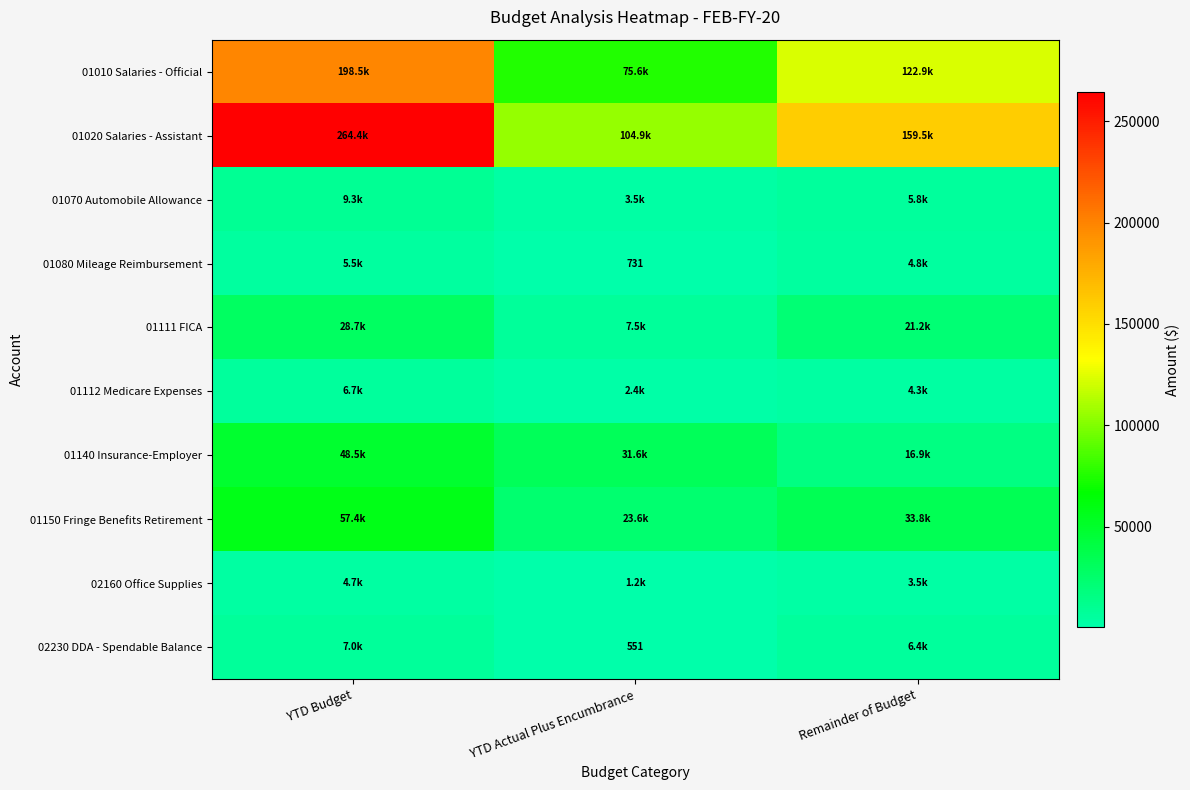

Which category has the highest value in the 01020 Salaries - Assistant series?

YTD Budget